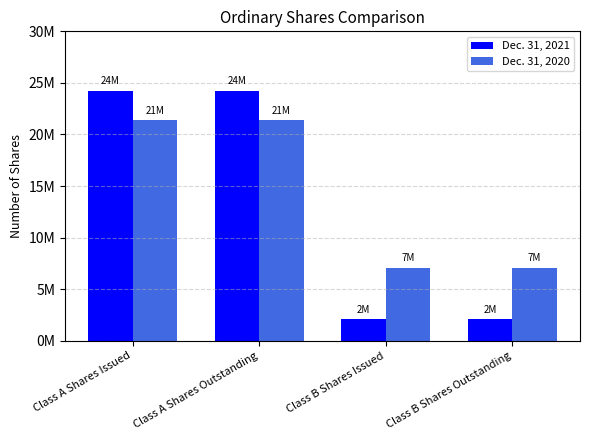

Does the chart contain any negative values?

No